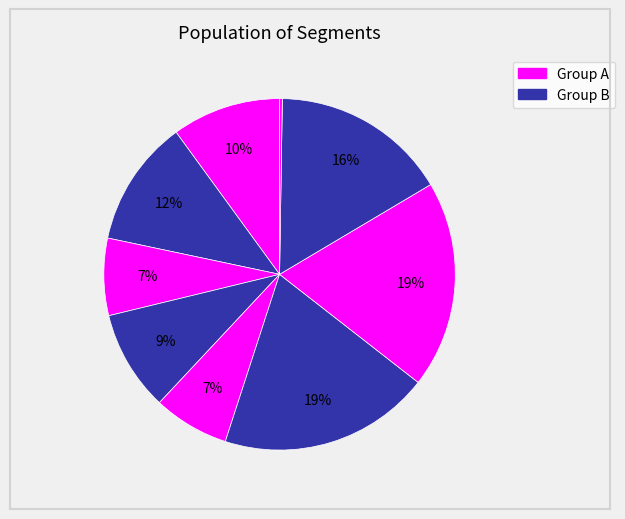

How many segments does this pie chart have?

9